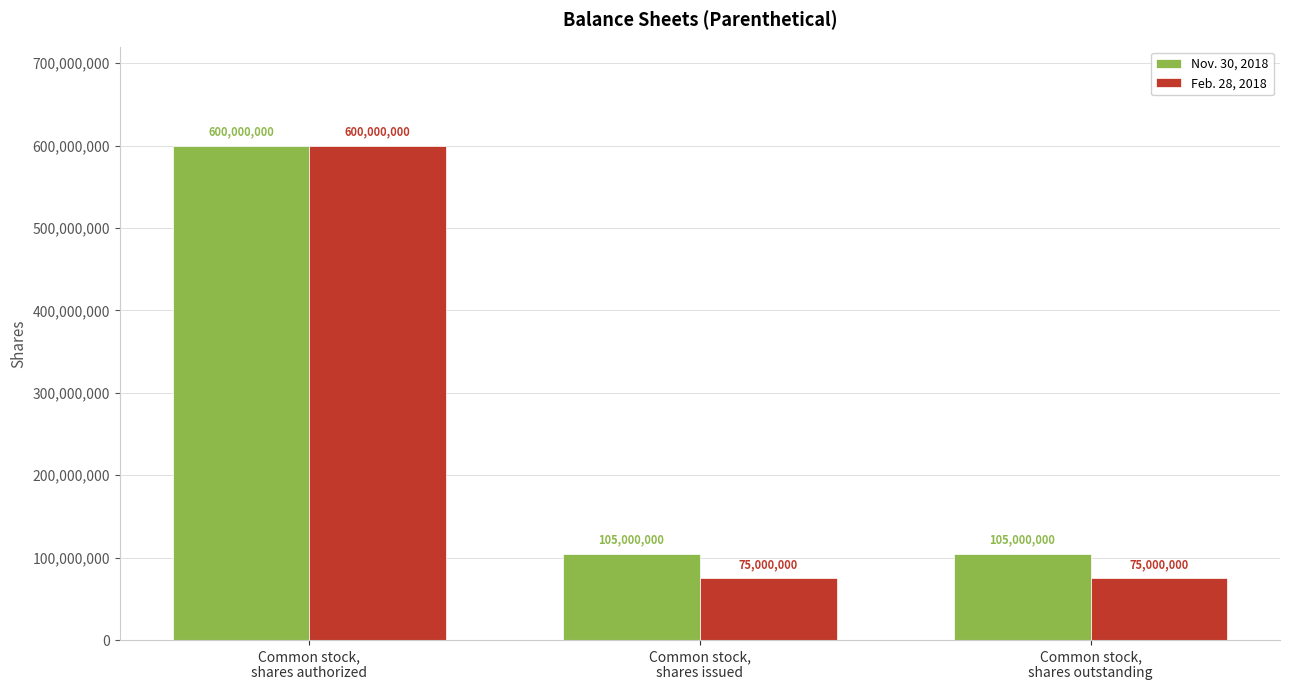

Rank the series by their average value, from lowest to highest.

Feb. 28, 2018, Nov. 30, 2018